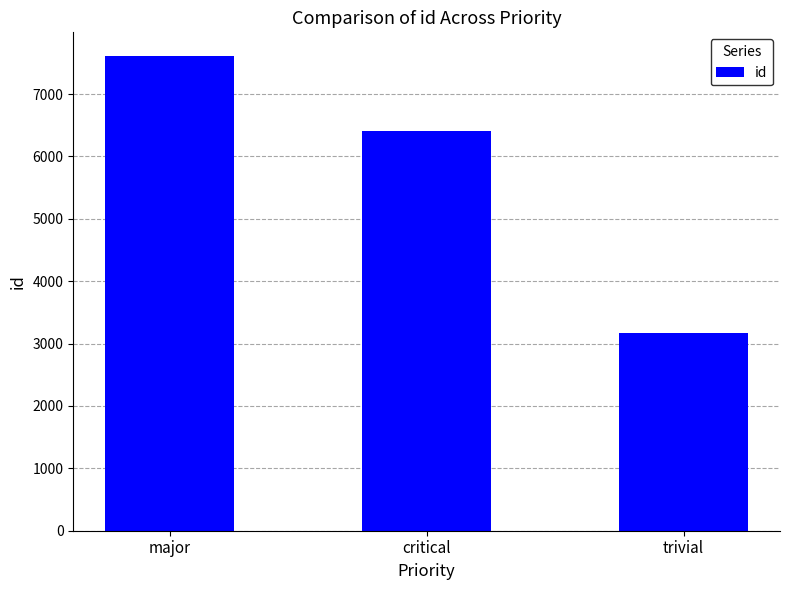

What is the change in value from major to critical?

-1197